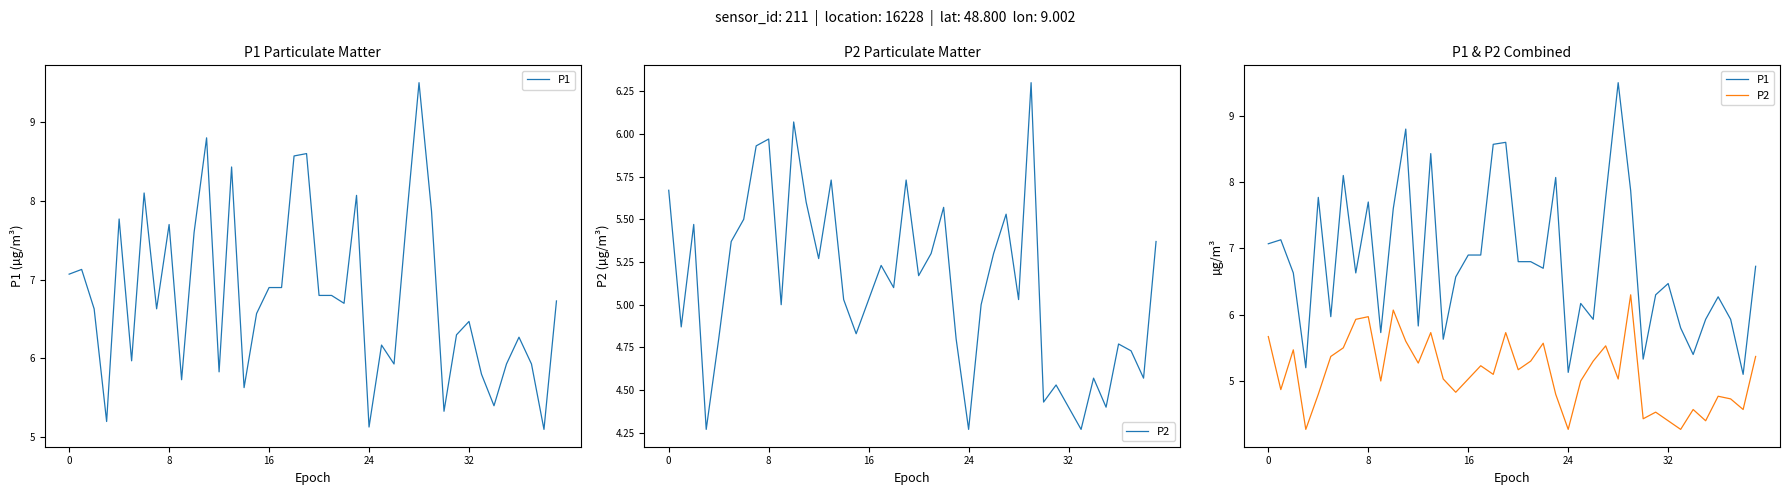

Is it true that P1 equals 8.8 at 24?

False